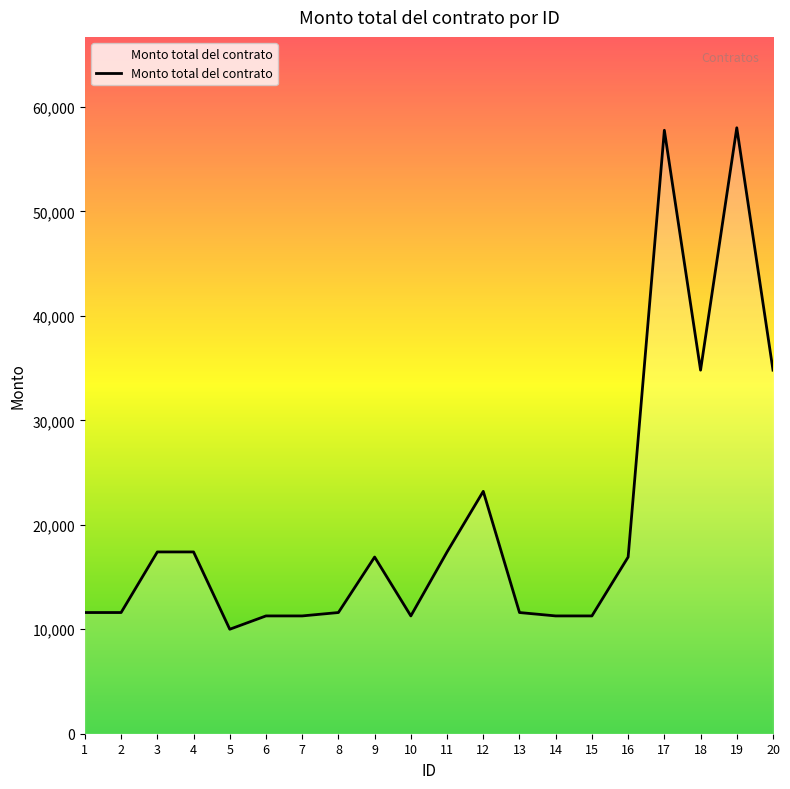

What is the difference between the maximum and minimum values?

48000